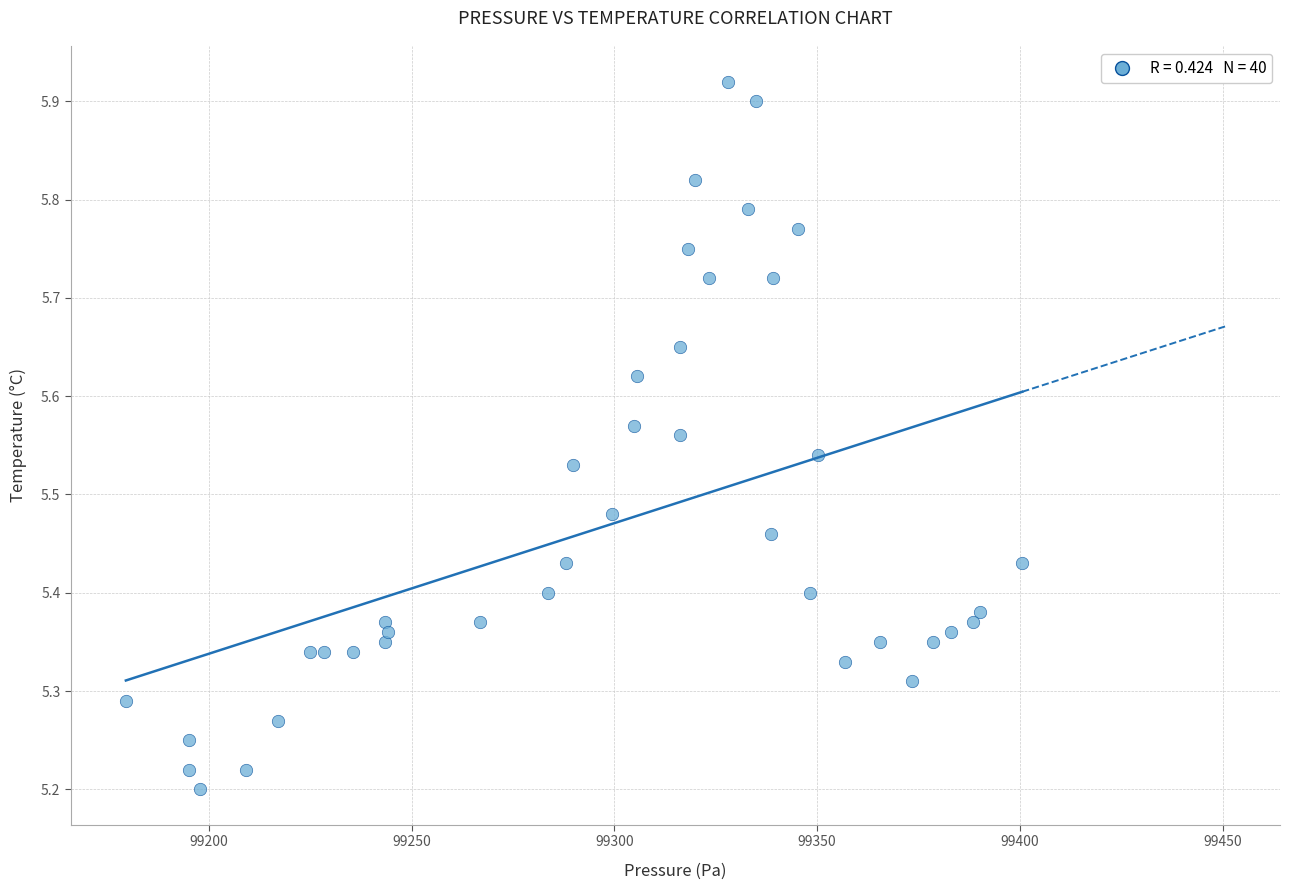

What is the range of Y values (max minus min)?

0.7